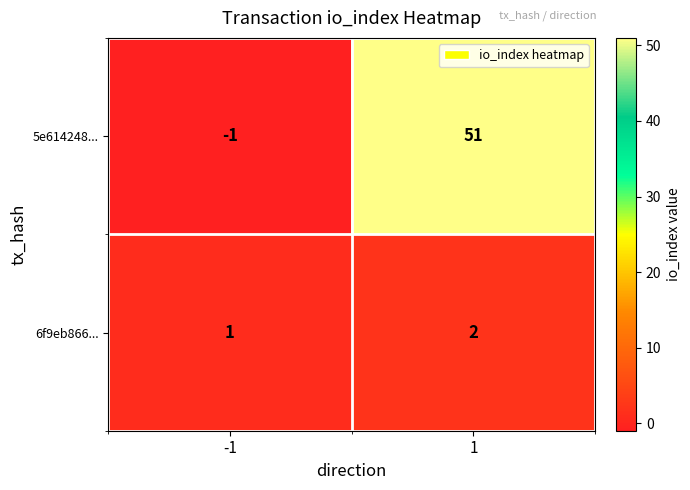

List the series in order of their peak value, lowest first.

6f9eb866..., 5e614248...